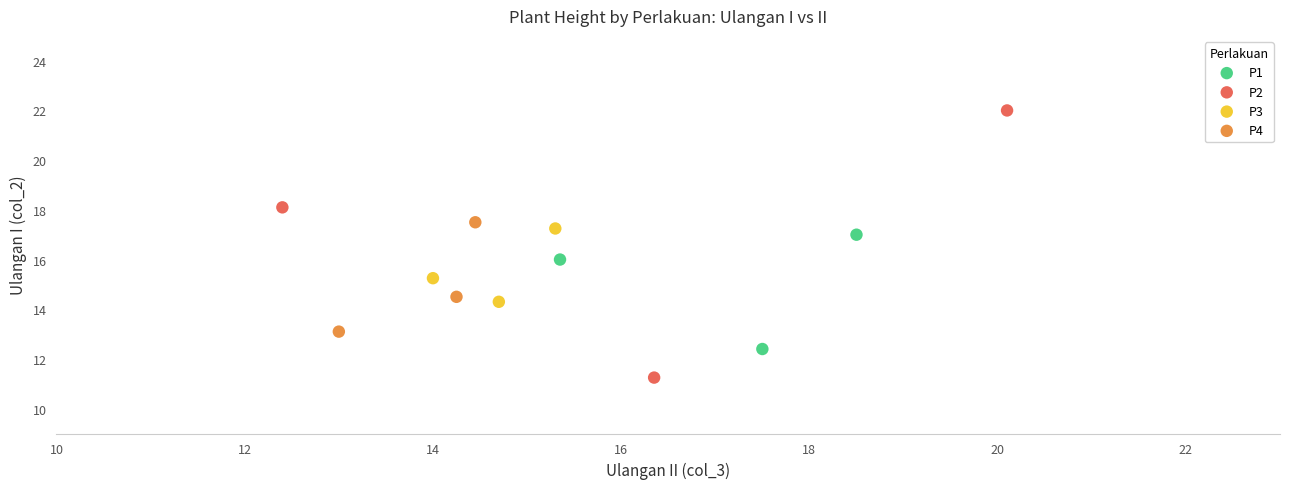

Which series has the widest spread of Y values?

P2